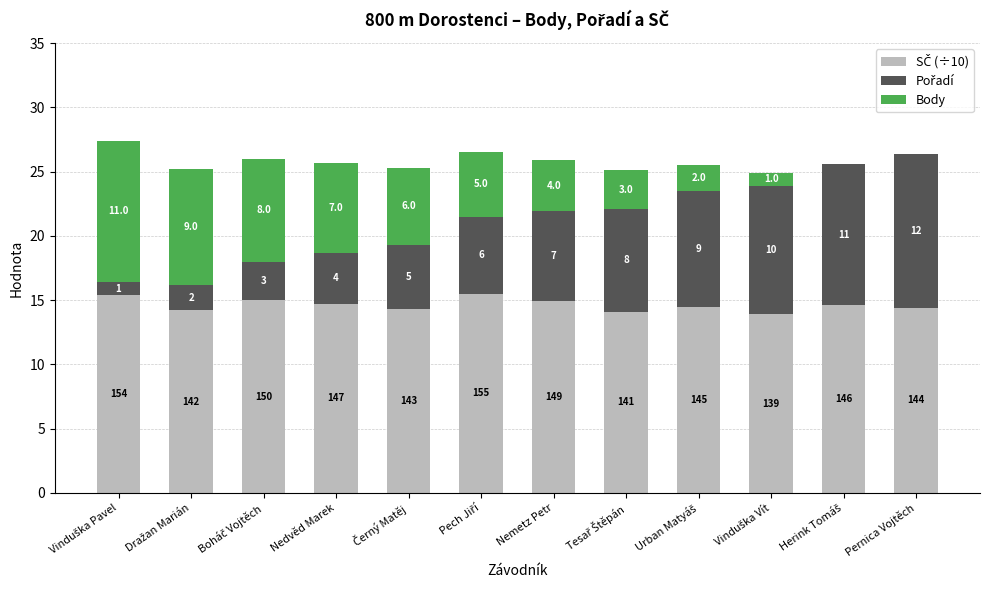

What is the label of the 10th bar from the left?

Vinduška Vít